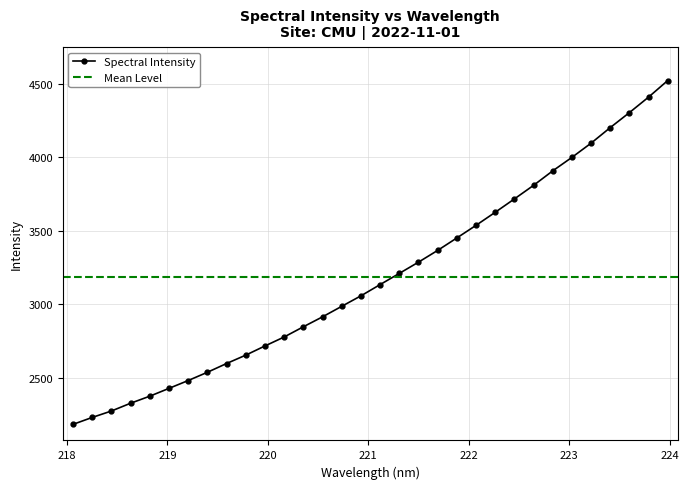

Does the chart display data point markers on the line(s)?

Yes